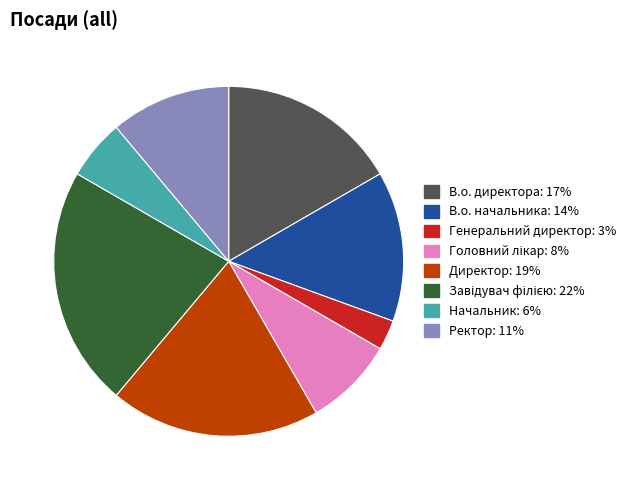

How many slices are in this pie chart?

8